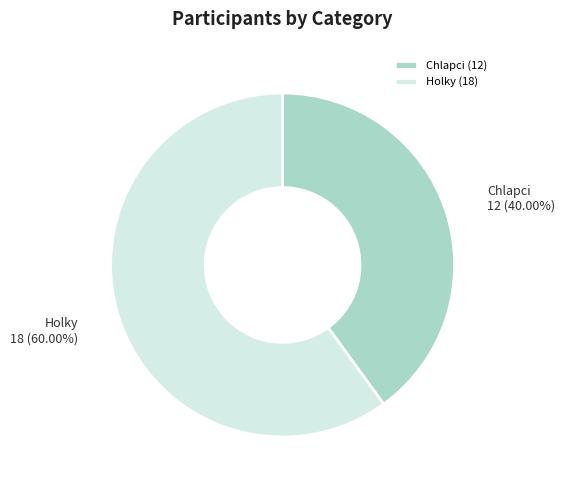

What is the total percentage of Holky and Chlapci?

100.0%